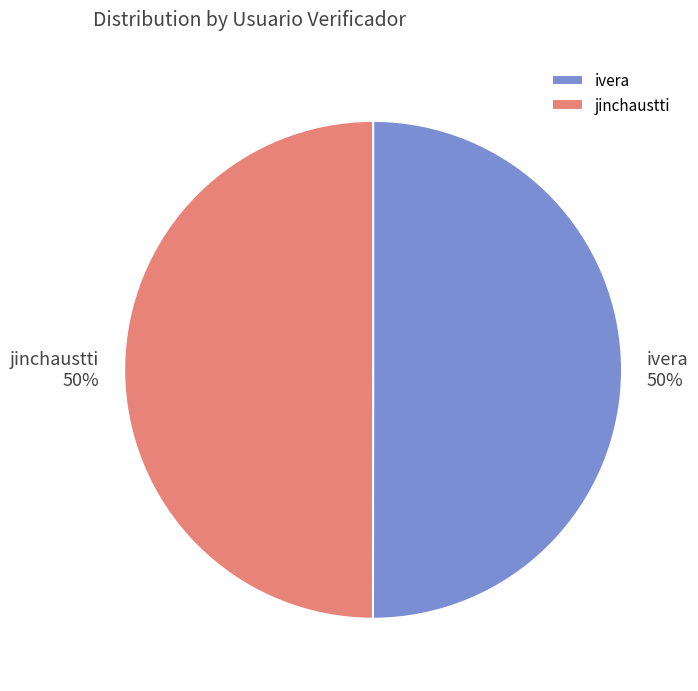

Is the sum of jinchaustti and ivera greater than half?

Yes